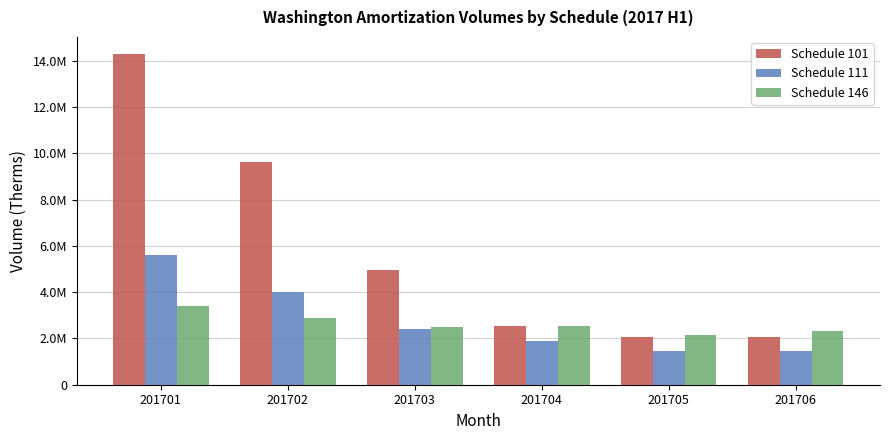

What are all the series names shown in the legend?

Schedule 101, Schedule 111, Schedule 146